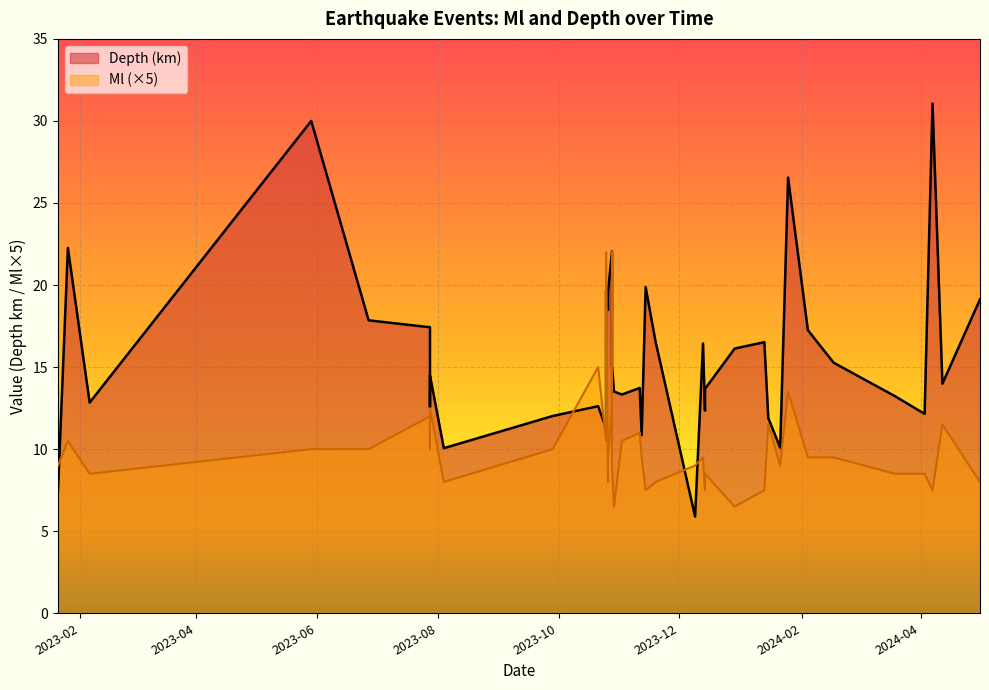

How many interior local valleys does the Depth series have?

12